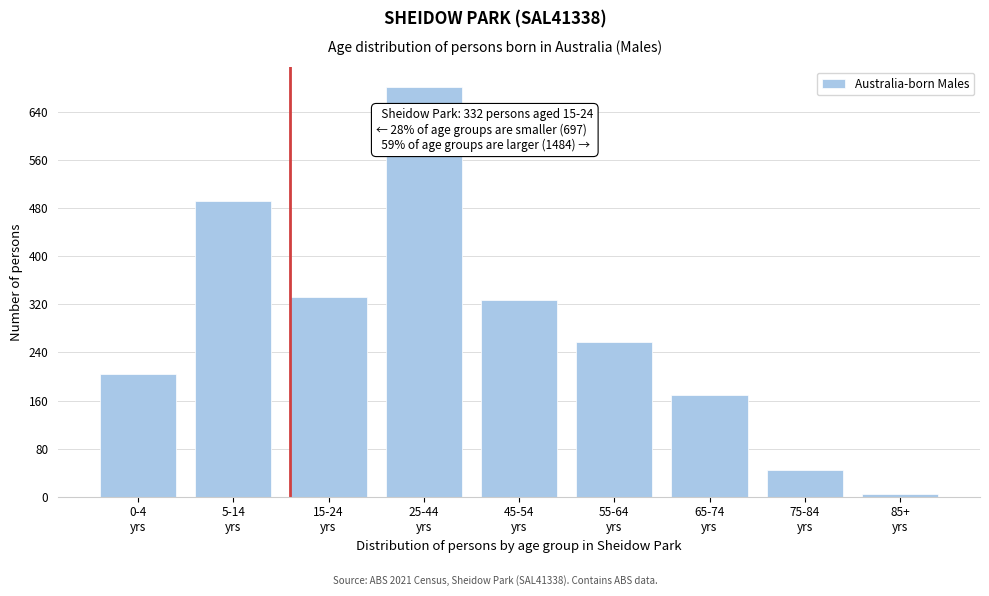

Reading left to right, list all the values displayed in this chart.

205	492	332	681	328	257	169	45	4